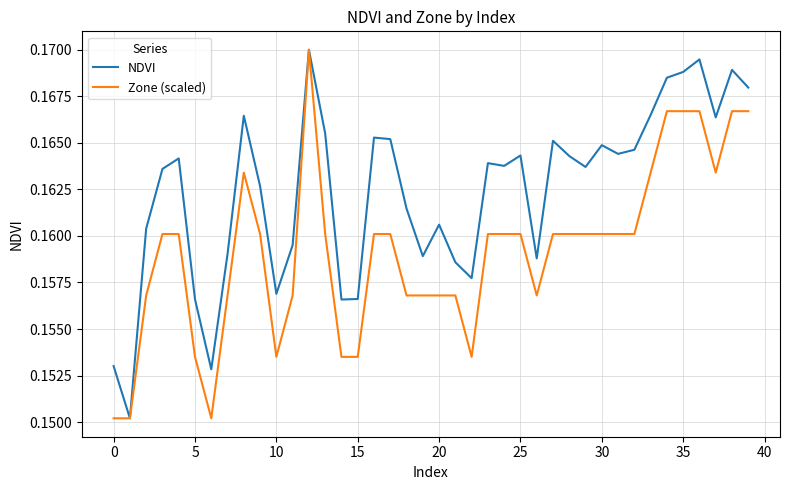

How many distinct data groups are displayed?

2